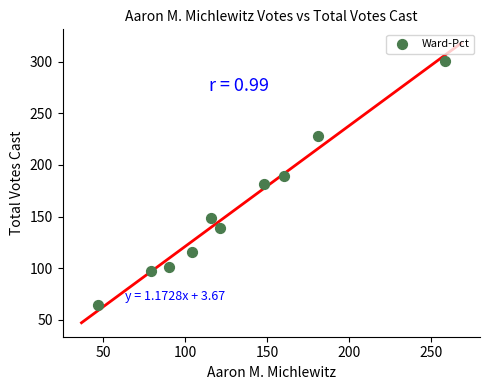

What is the range of Y values (max minus min)?

237